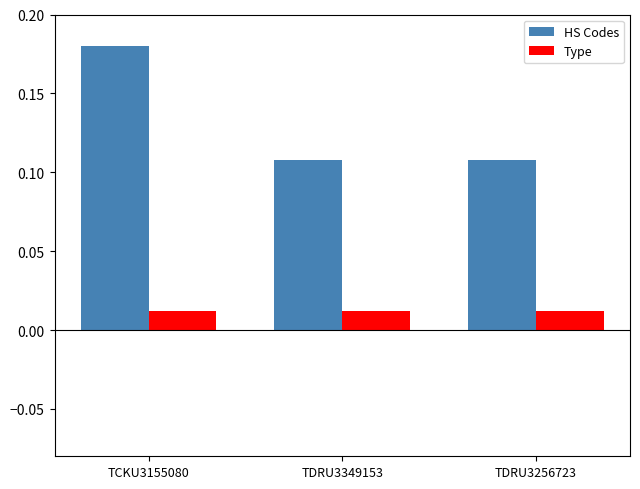

Between TCKU3155080 and TDRU3349153, which series saw the biggest shift?

HS Codes